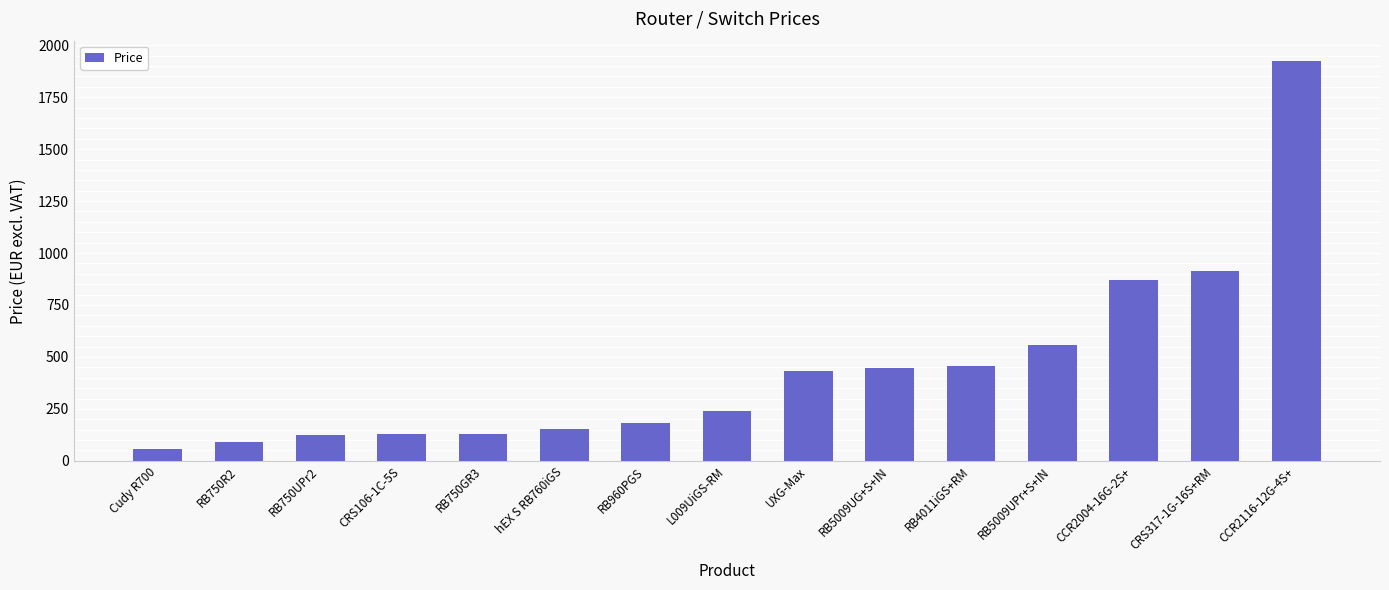

How many values are below 238?

7